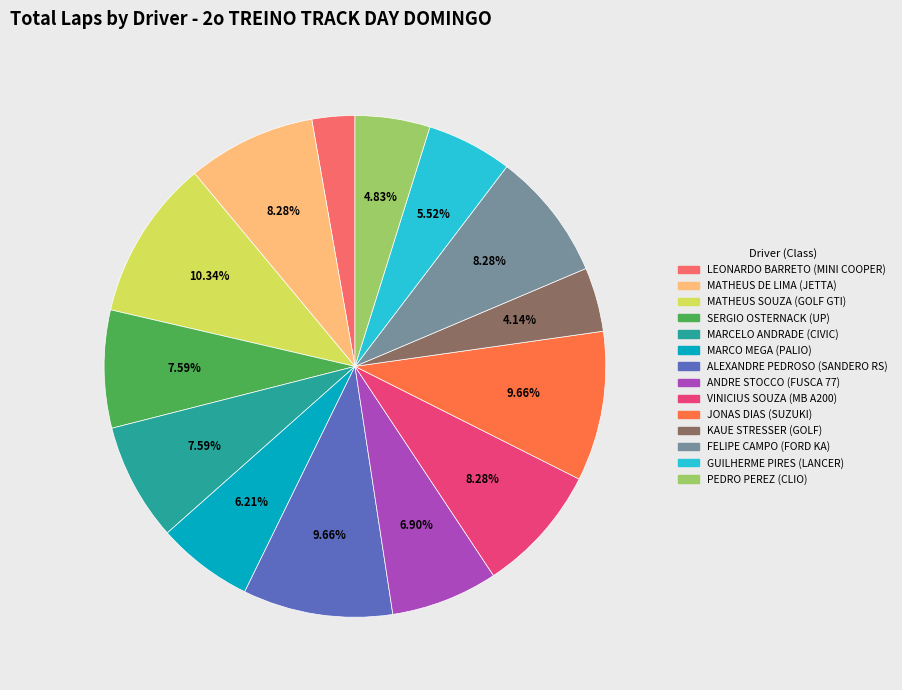

Is there a majority slice in this chart?

No